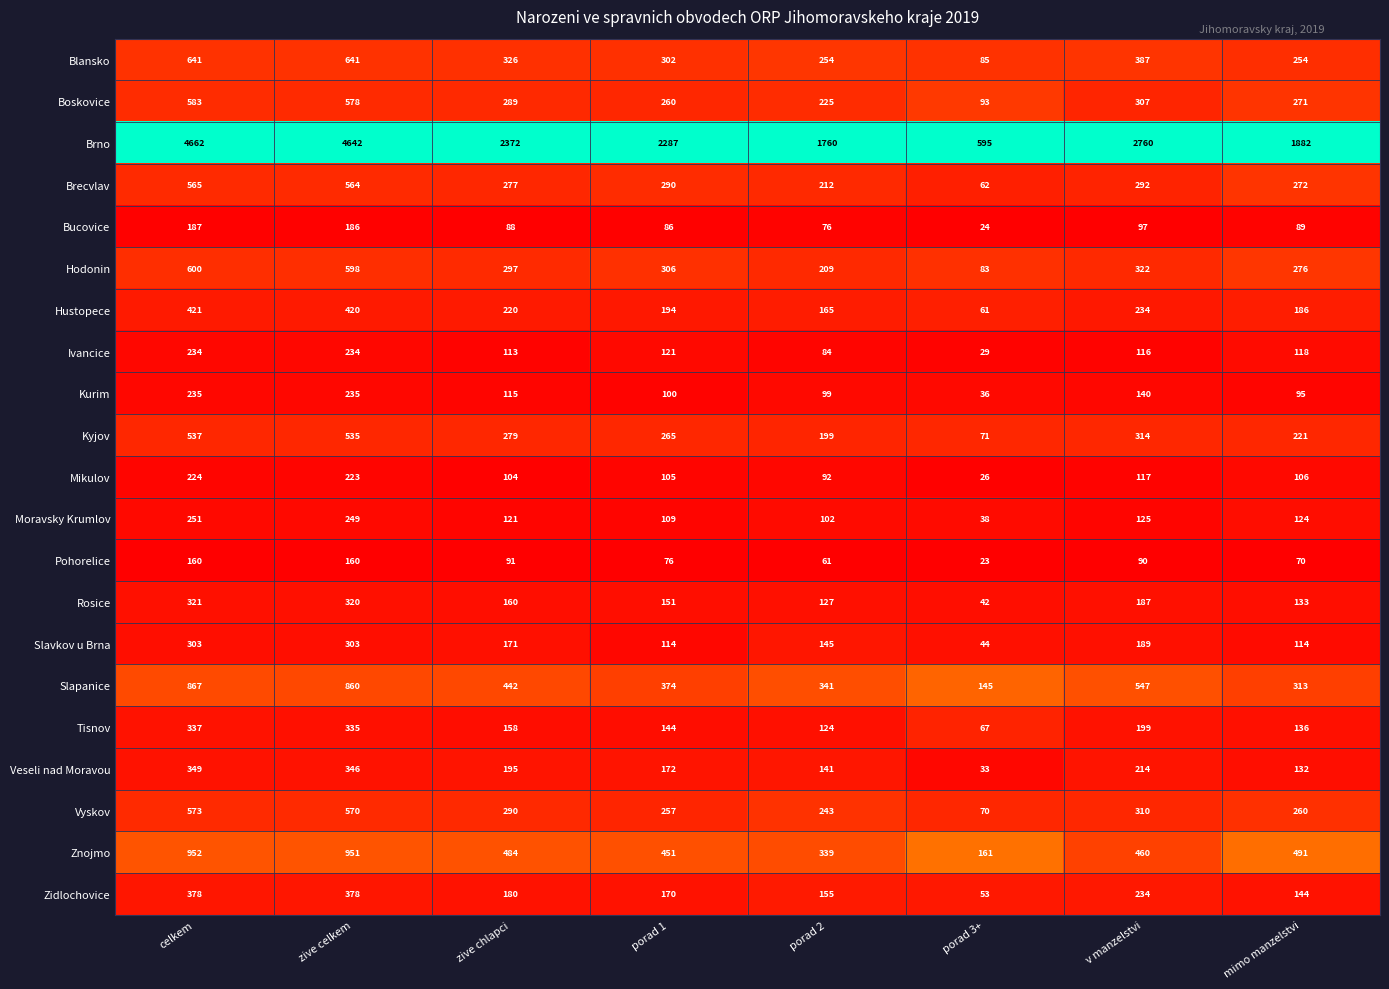

What is the spread (max minus min) of values at celkem?

4502